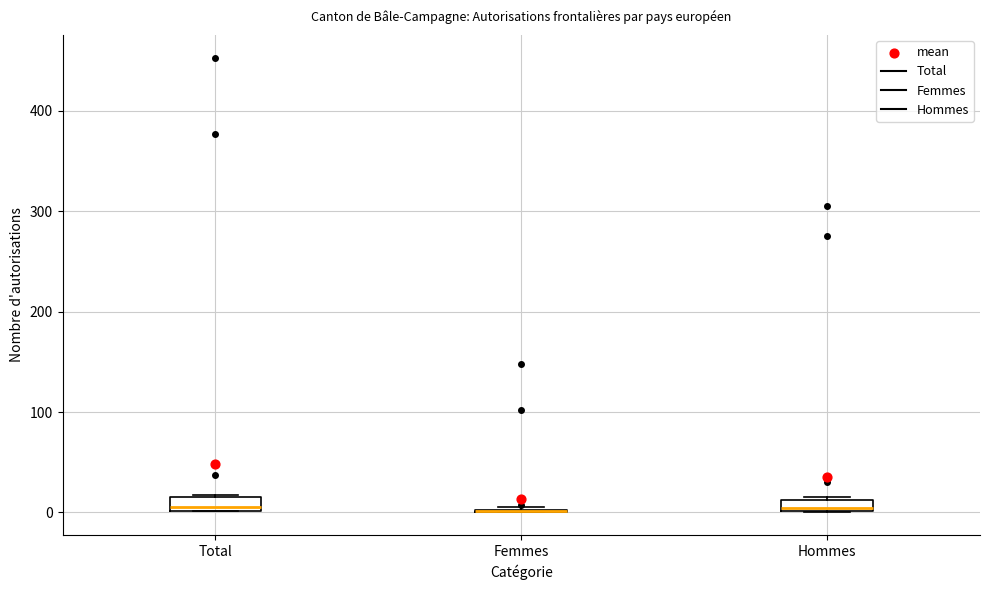

Where is the lower edge of the box for Total on the y-axis? The values are not printed on the chart, so give them approximately, as read against the axis.

0